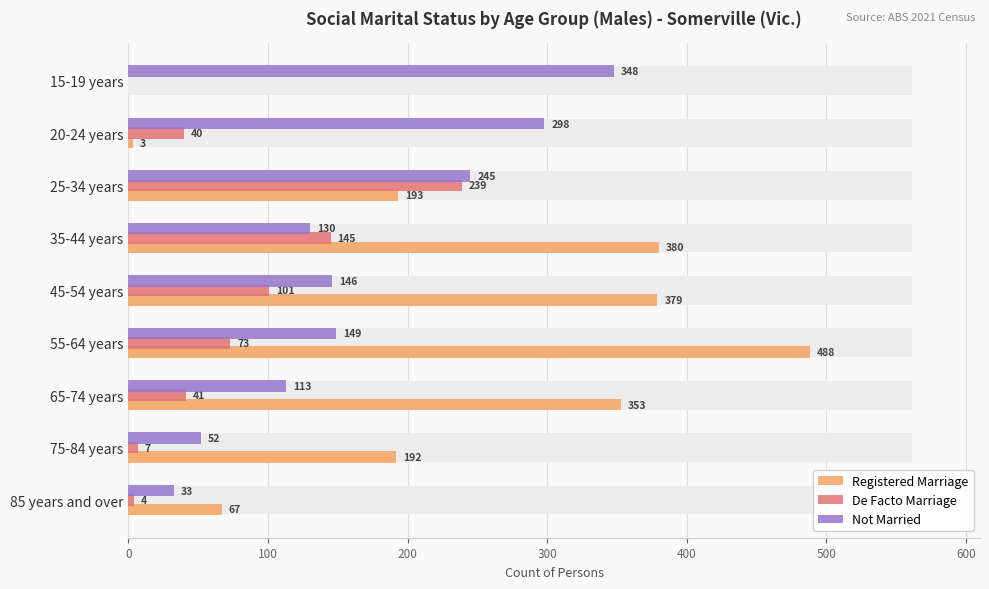

At 55-64 years, list the series in order from largest to smallest.

Registered Marriage, Not Married, De Facto Marriage